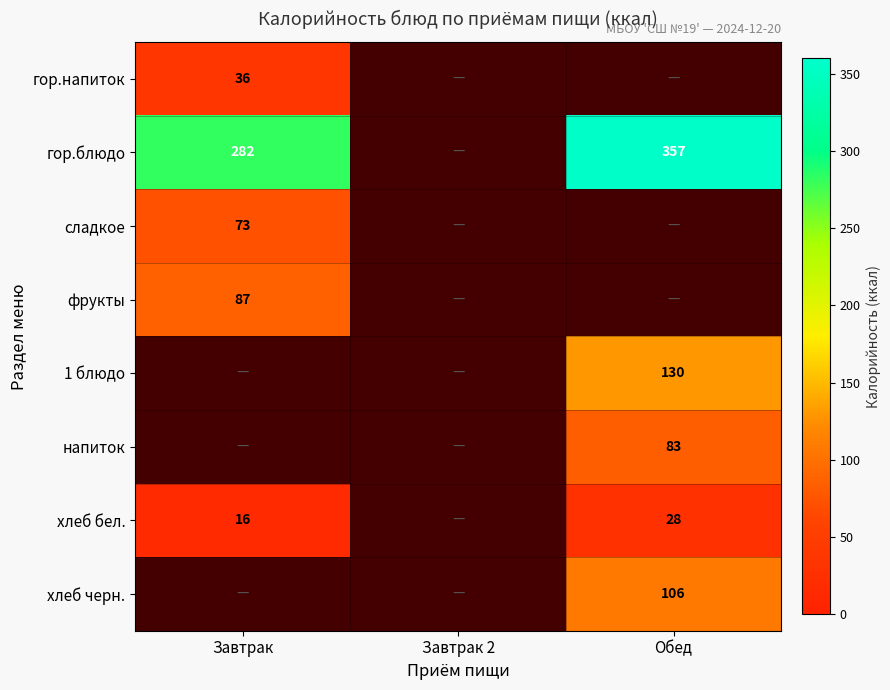

True or false: гор.блюдо has a value of 282 at Завтрак.

True